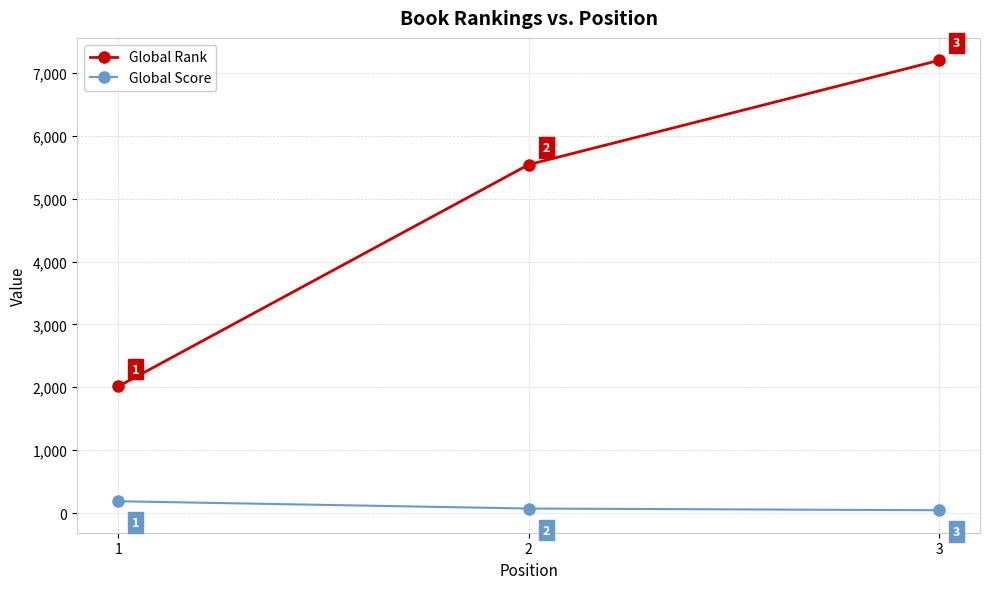

Which series has the widest spread of values?

Global Rank